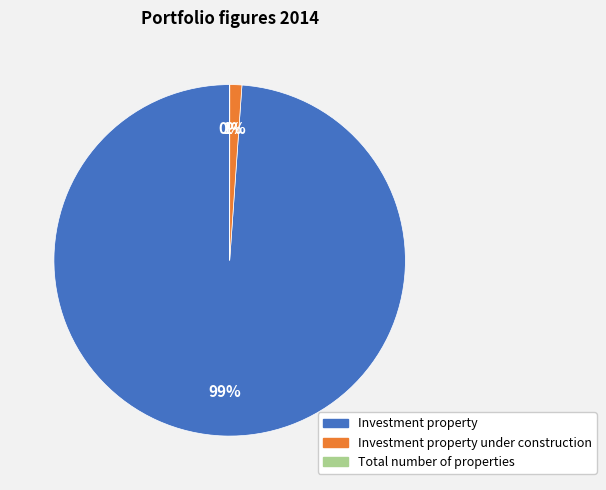

To the nearest percent, what is the difference between the largest and smallest slice percentages?

99%